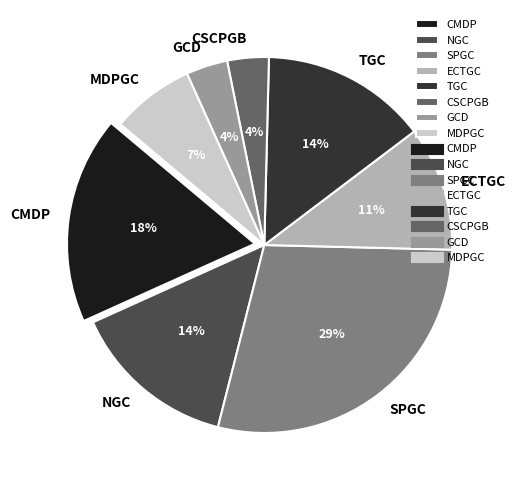

What percentage is the MDPGC slice, to the nearest percent?

7%